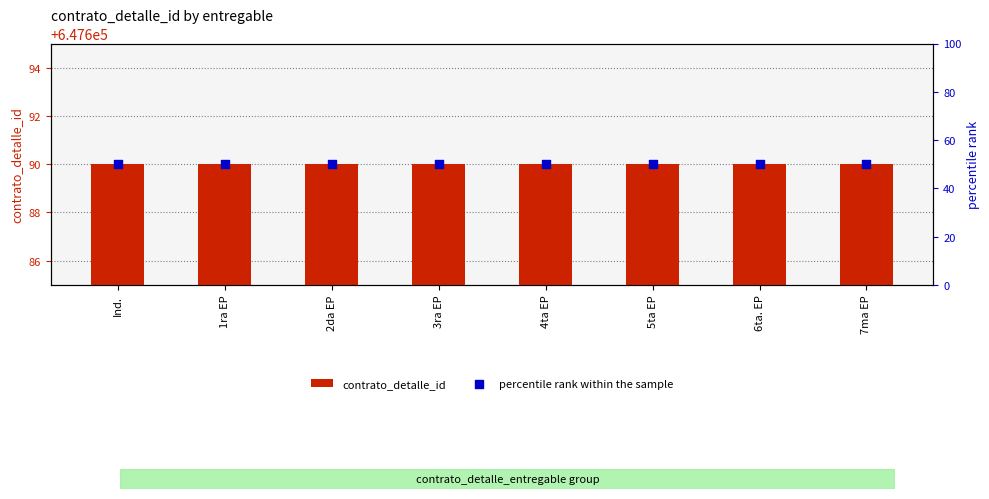

What are all the series names shown in the legend?

contrato_detalle_id, percentile rank within the sample